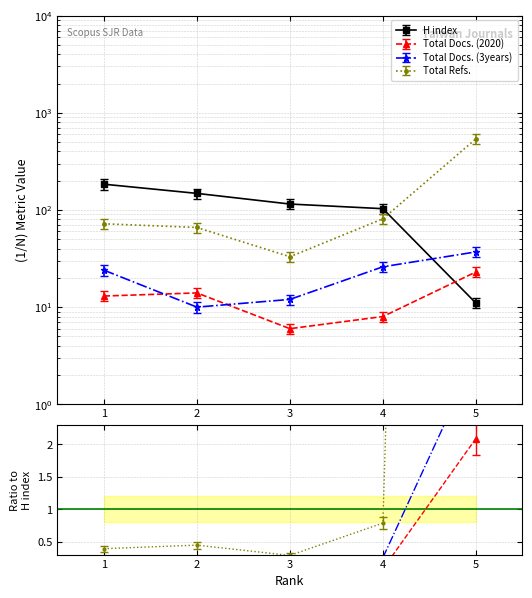

Is the value of Total Docs. (3years) at 1 greater than the value of H index at 4?

No